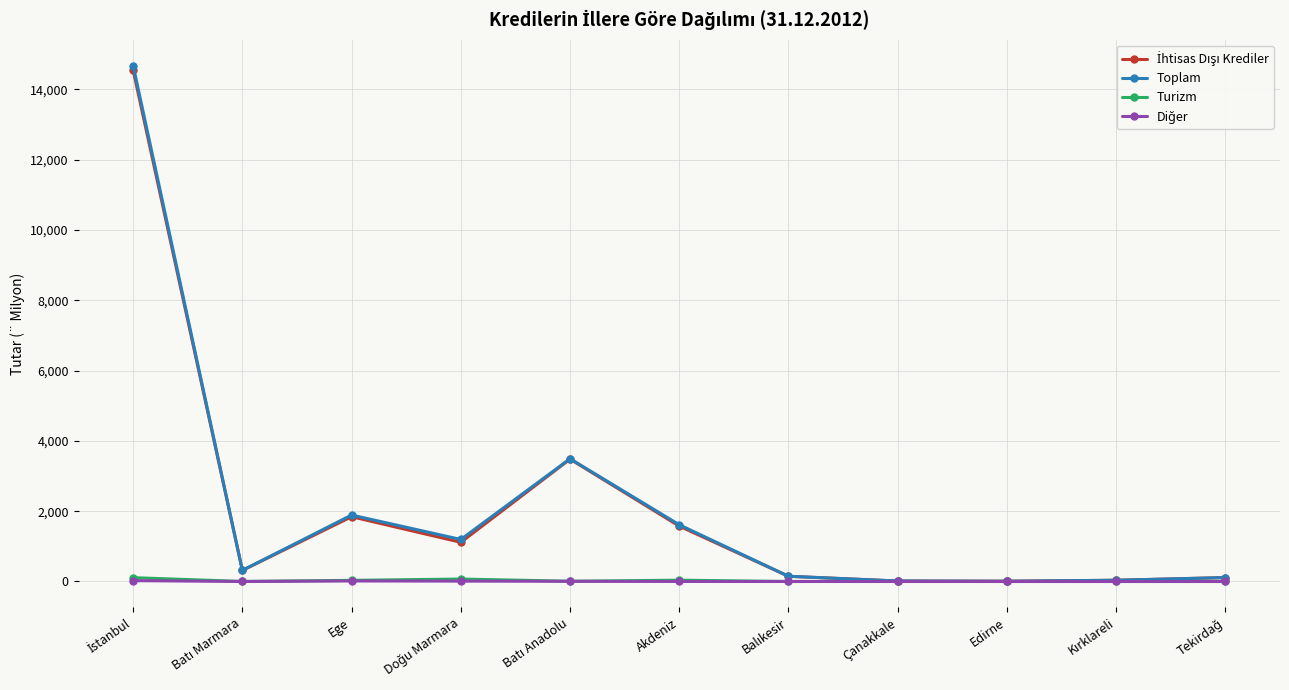

Which series has the largest range (max minus min)?

Toplam